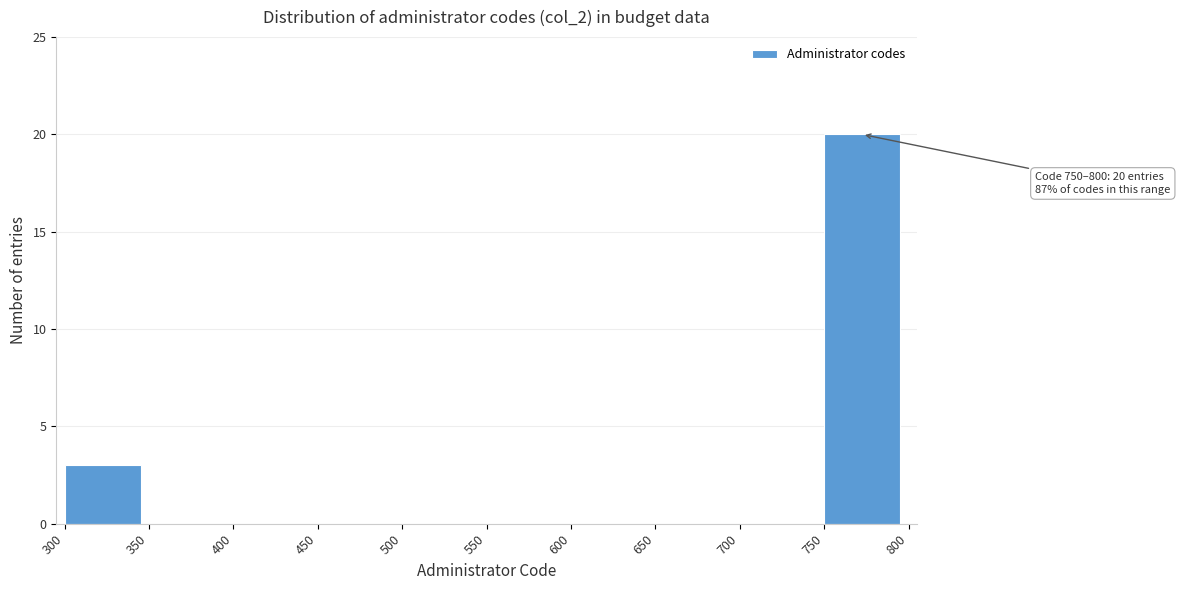

Which range on the x-axis has the tallest bar?

750 to 800